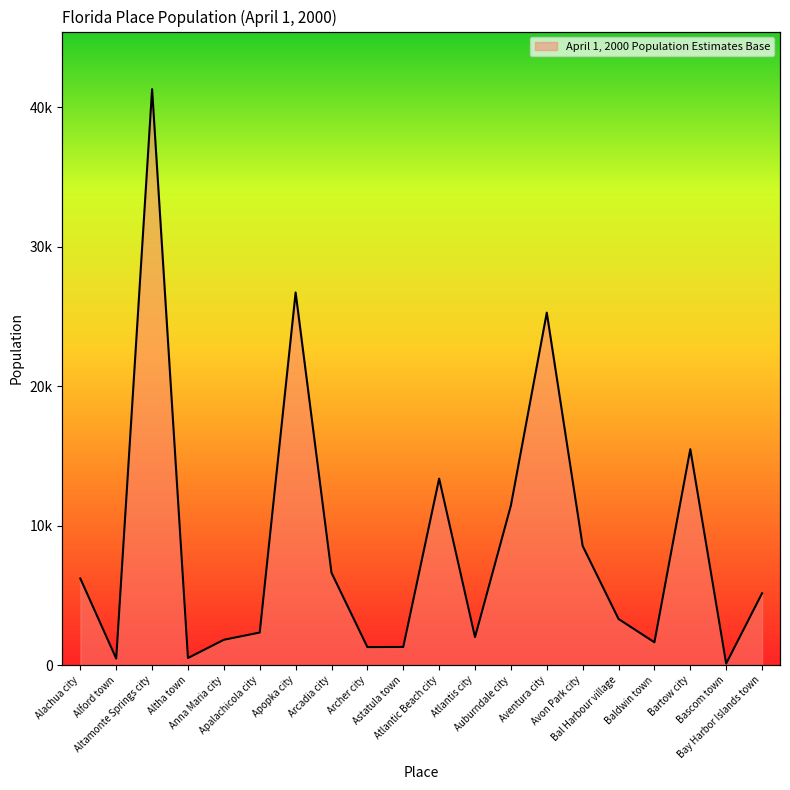

What is the sum of the values at Avon Park city and Apopka city?

35256